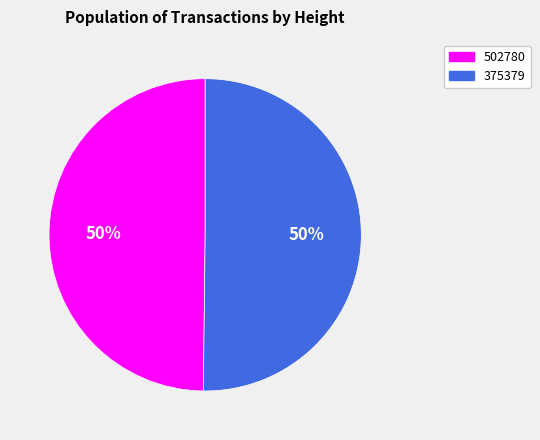

Count the number of slices in the pie.

2